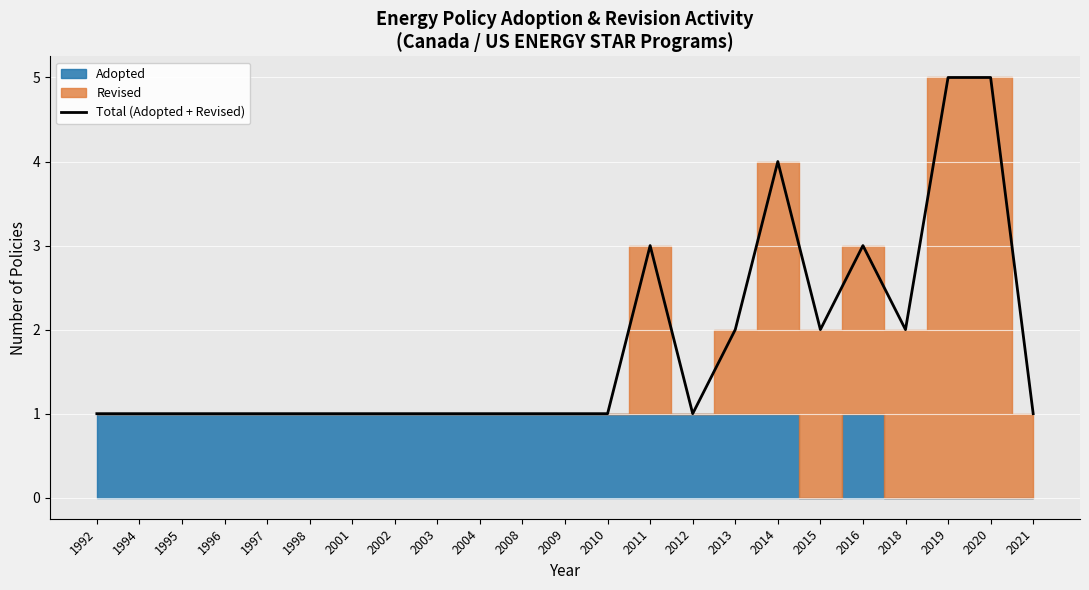

How many points are lower than both their immediate neighbors (excluding endpoints)?

3